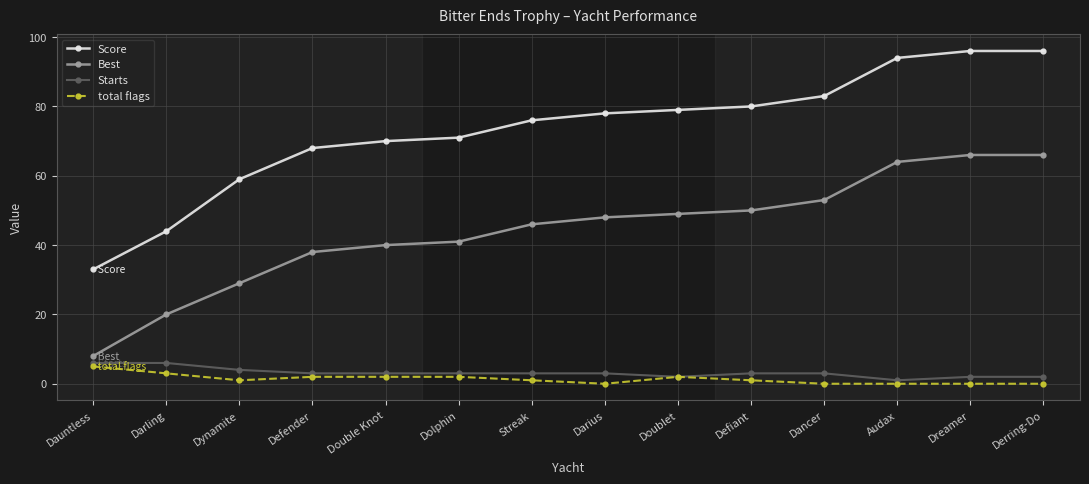

True or false: Score and Starts intersect in this chart.

False